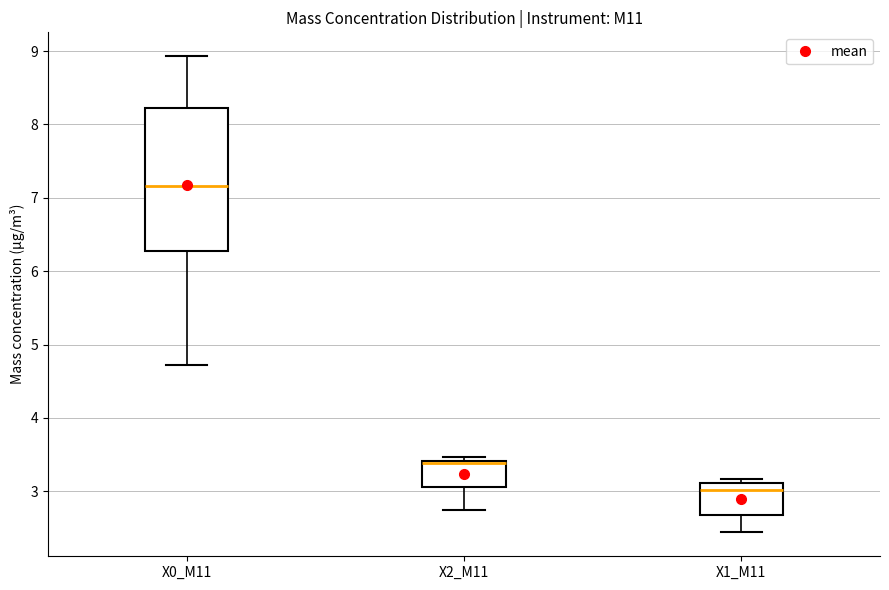

Comparing the boxes themselves (not the whiskers), which one is the tallest?

X0_M11